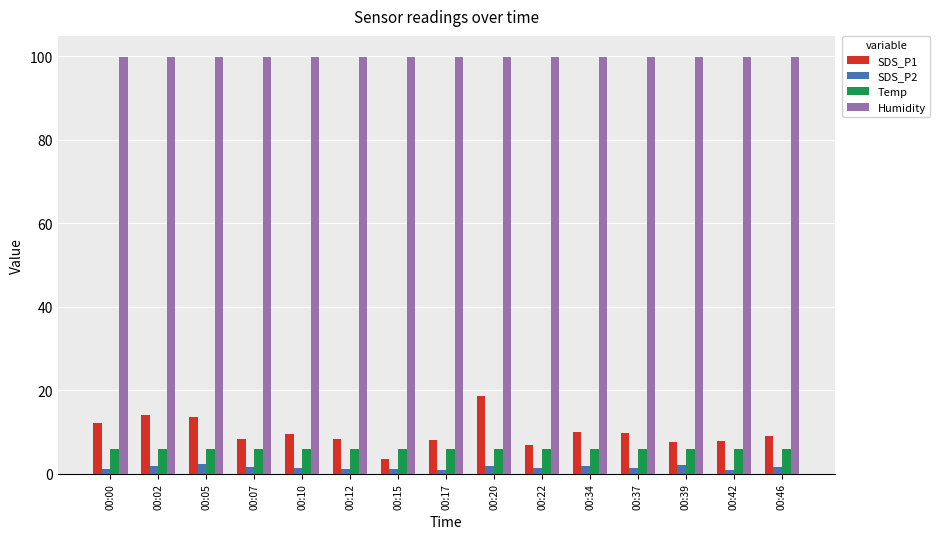

The Temp series shows 1.3 at 00:00. True or false?

False